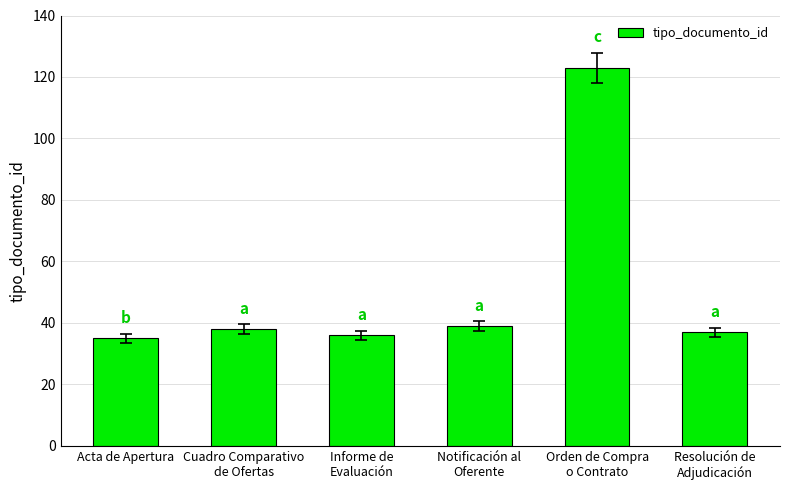

How many bars are there in total?

6